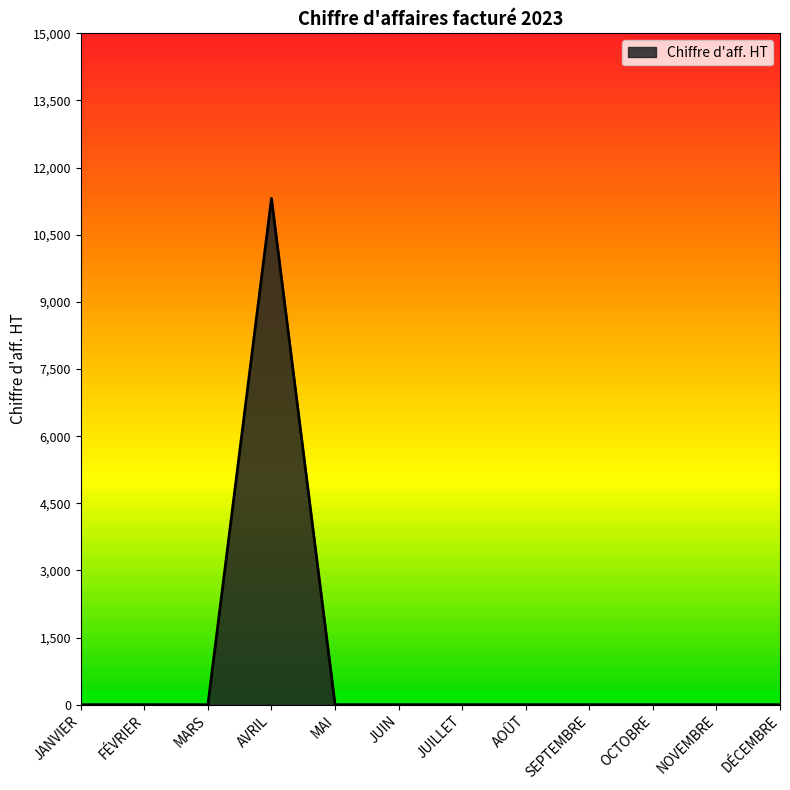

Reading left to right, extract all data points from this chart.

0	0	0	11312	0	0	0	0	0	0	0	0